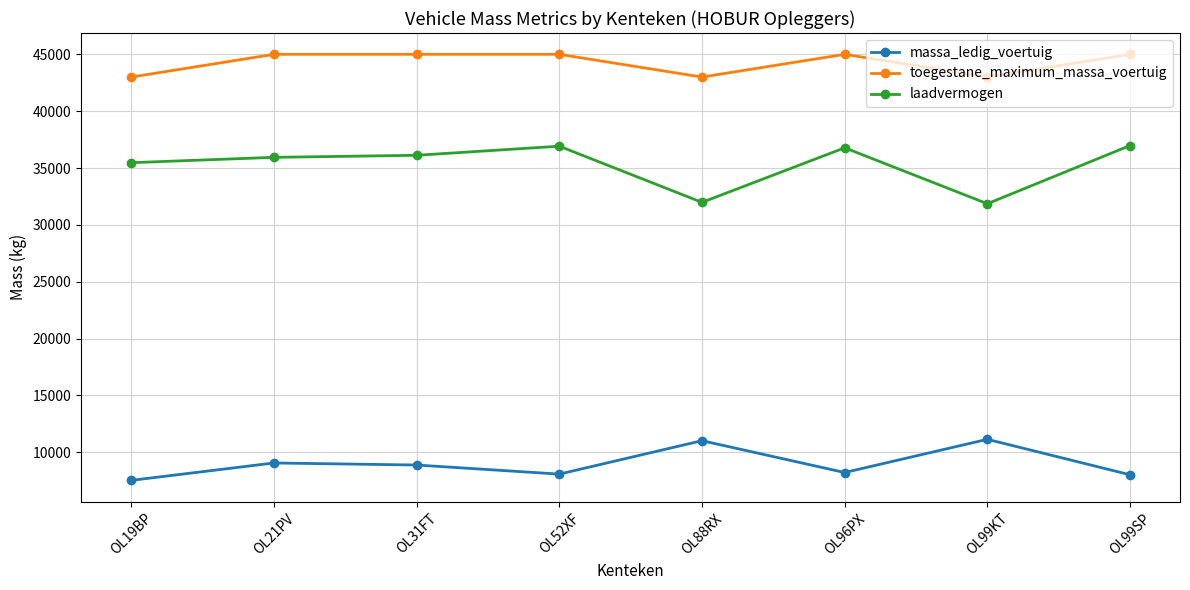

True or false: toegestane_maximum_massa_voertuig and laadvermogen intersect in this chart.

False